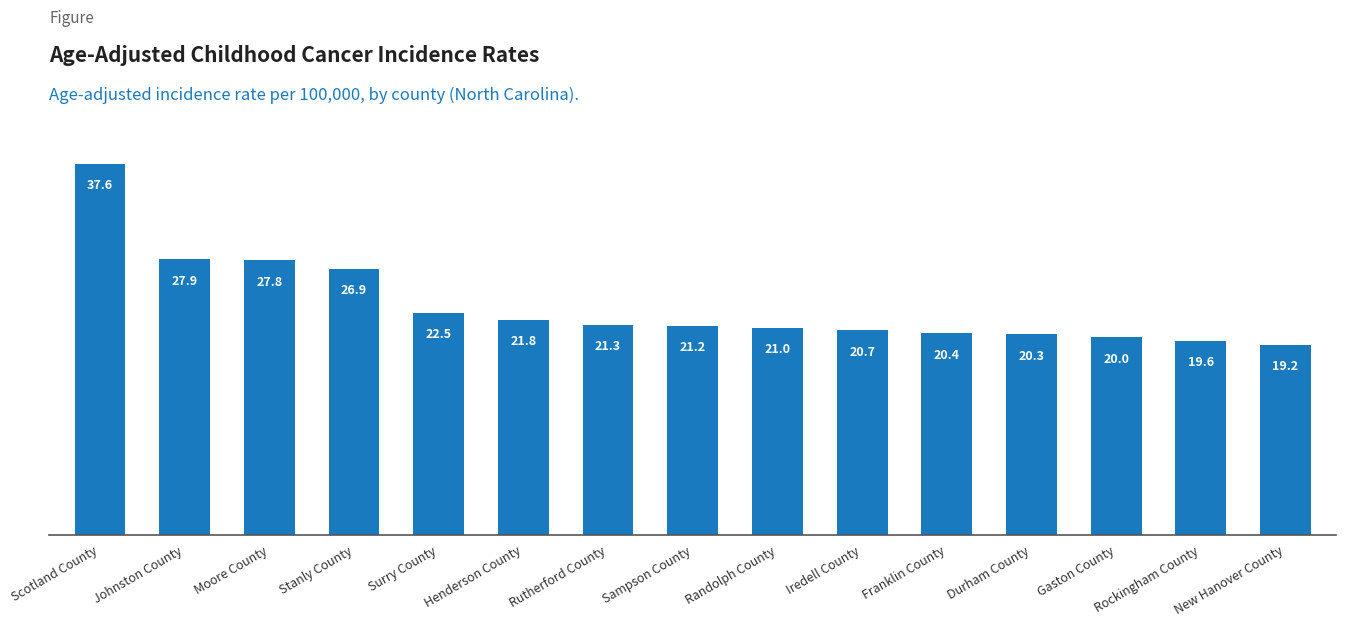

What is the minimum value shown in the chart?

19.2